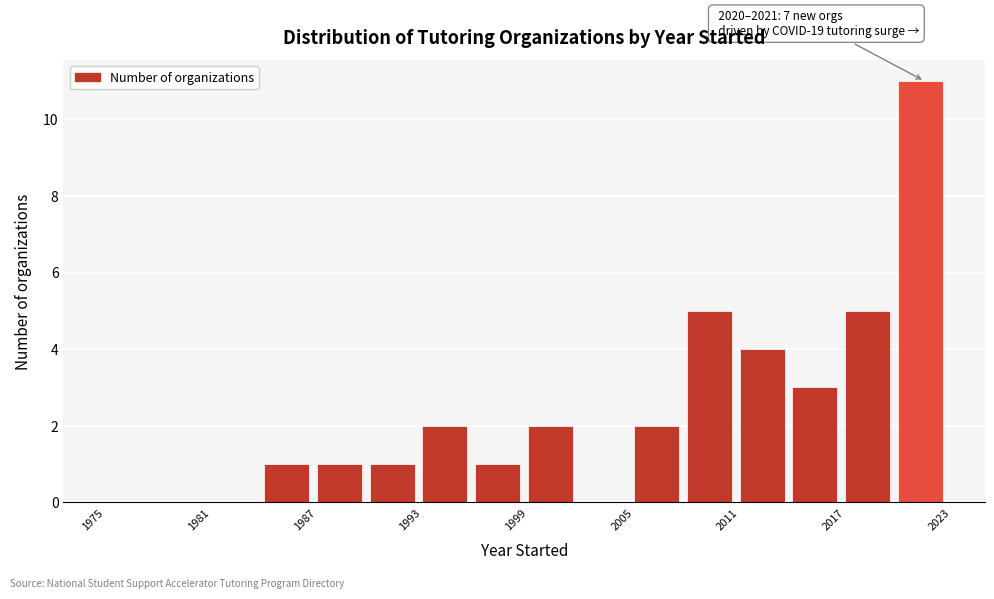

Read against the x-axis, roughly where is the centre of the tallest bar?

2021